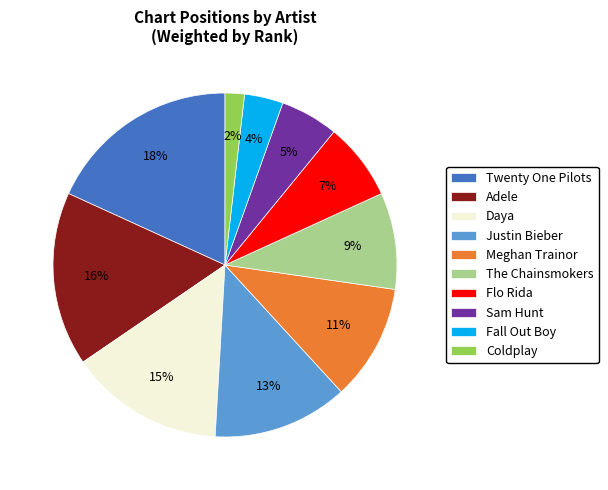

Does any single category account for the majority?

No